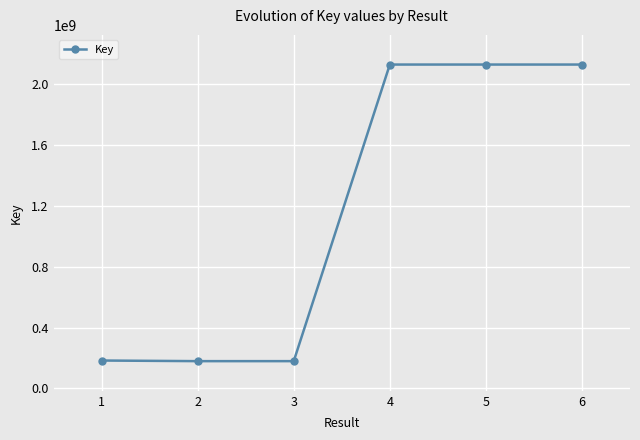

Does the chart display data point markers on the line(s)?

Yes